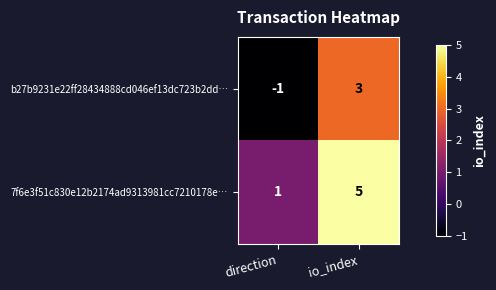

How many series are shown in this chart?

2